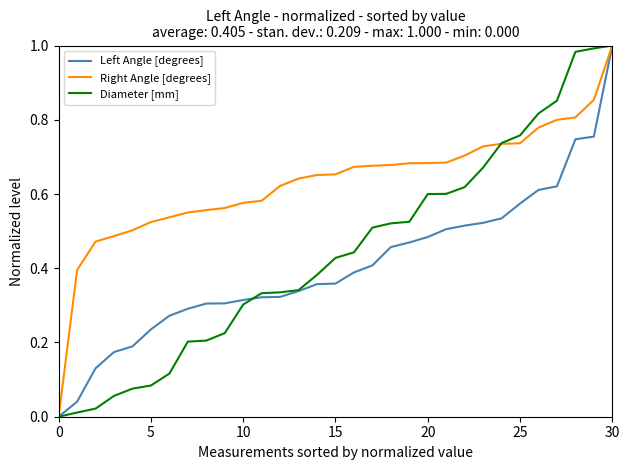

Rank the series by their average value, from lowest to highest.

Left Angle [degrees], Diameter [mm], Right Angle [degrees]